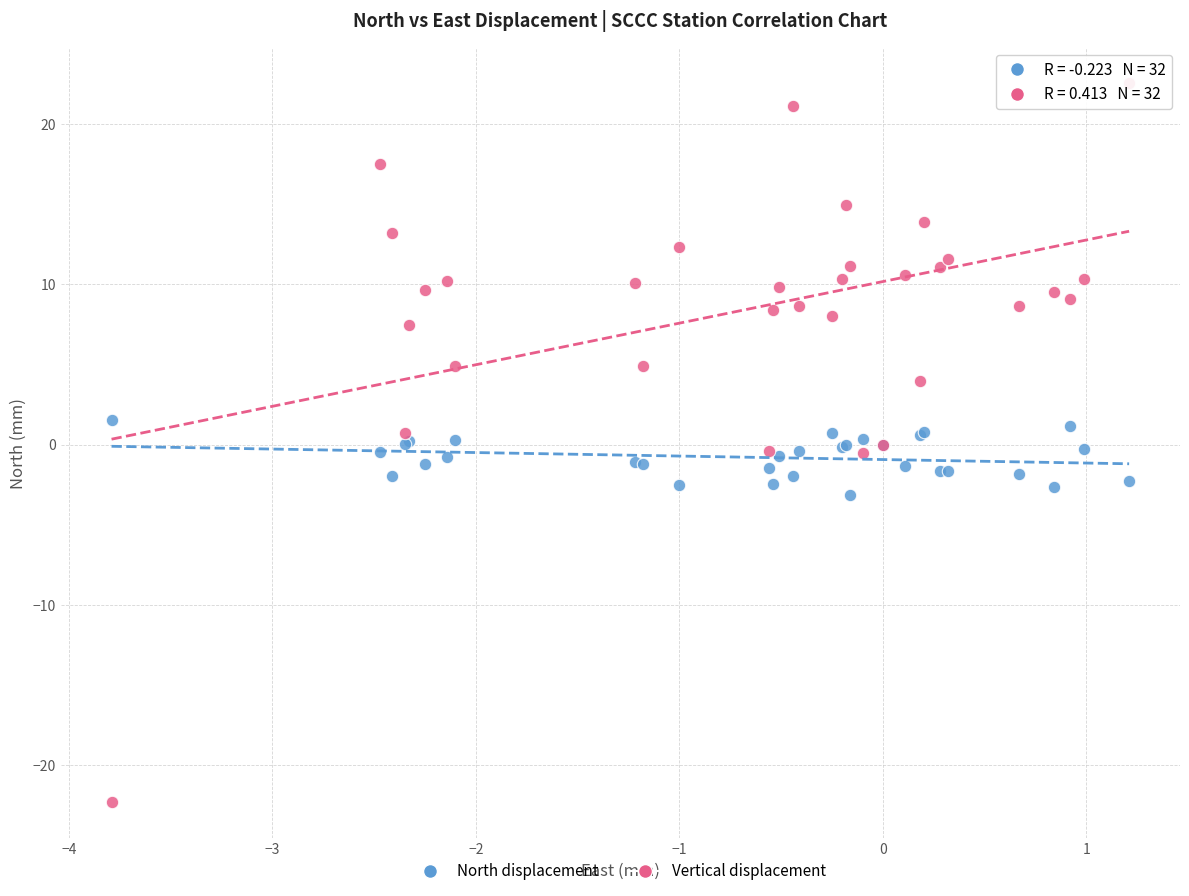

What is the X range (max minus min) for the scatter plot?

5.0